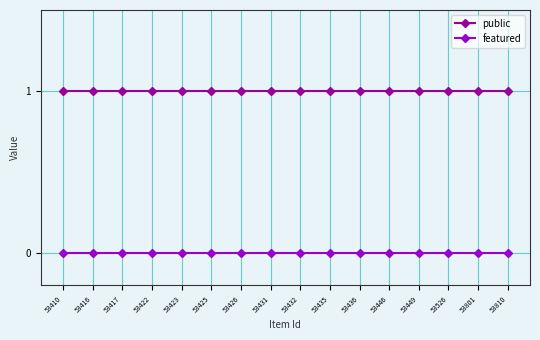

Which series has the largest total across all categories?

public